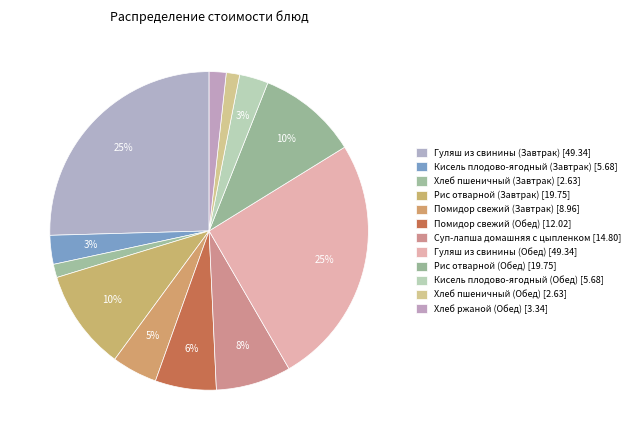

How many segments does this pie chart have?

12